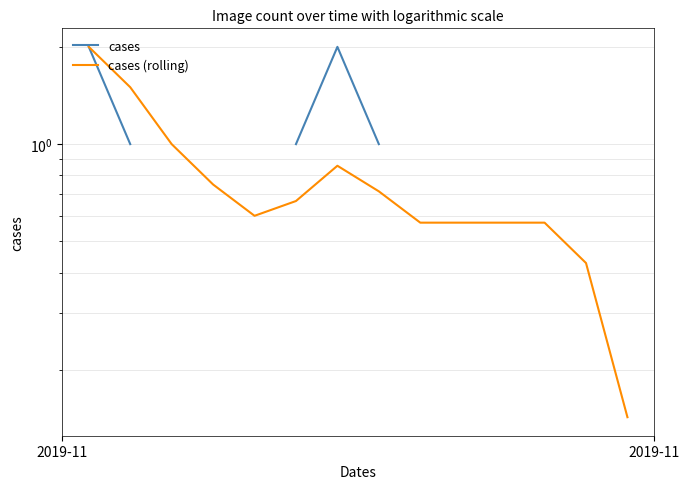

True or false: cases and cases (rolling) intersect in this chart.

False